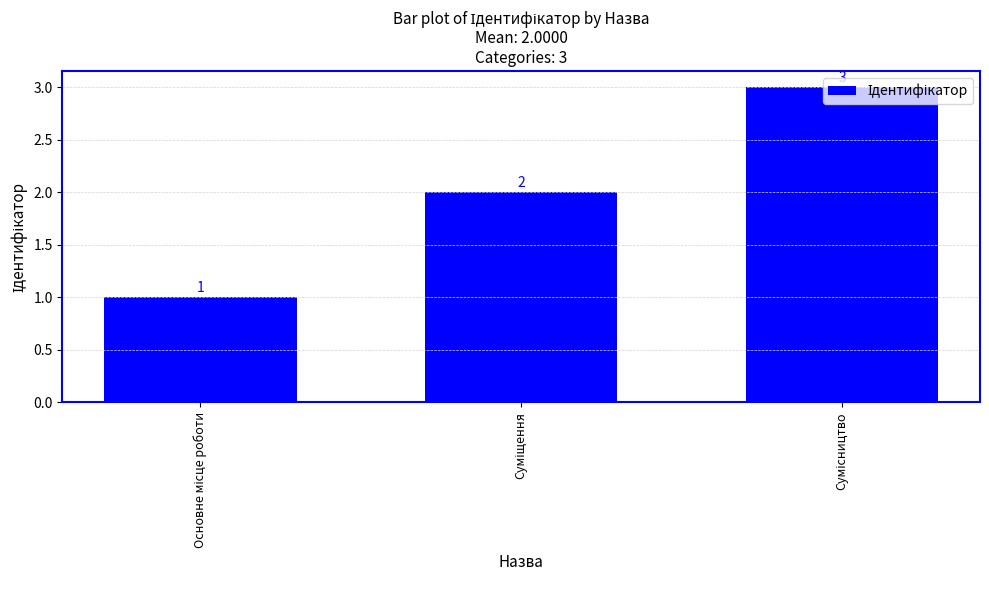

Are the bars horizontal?

No